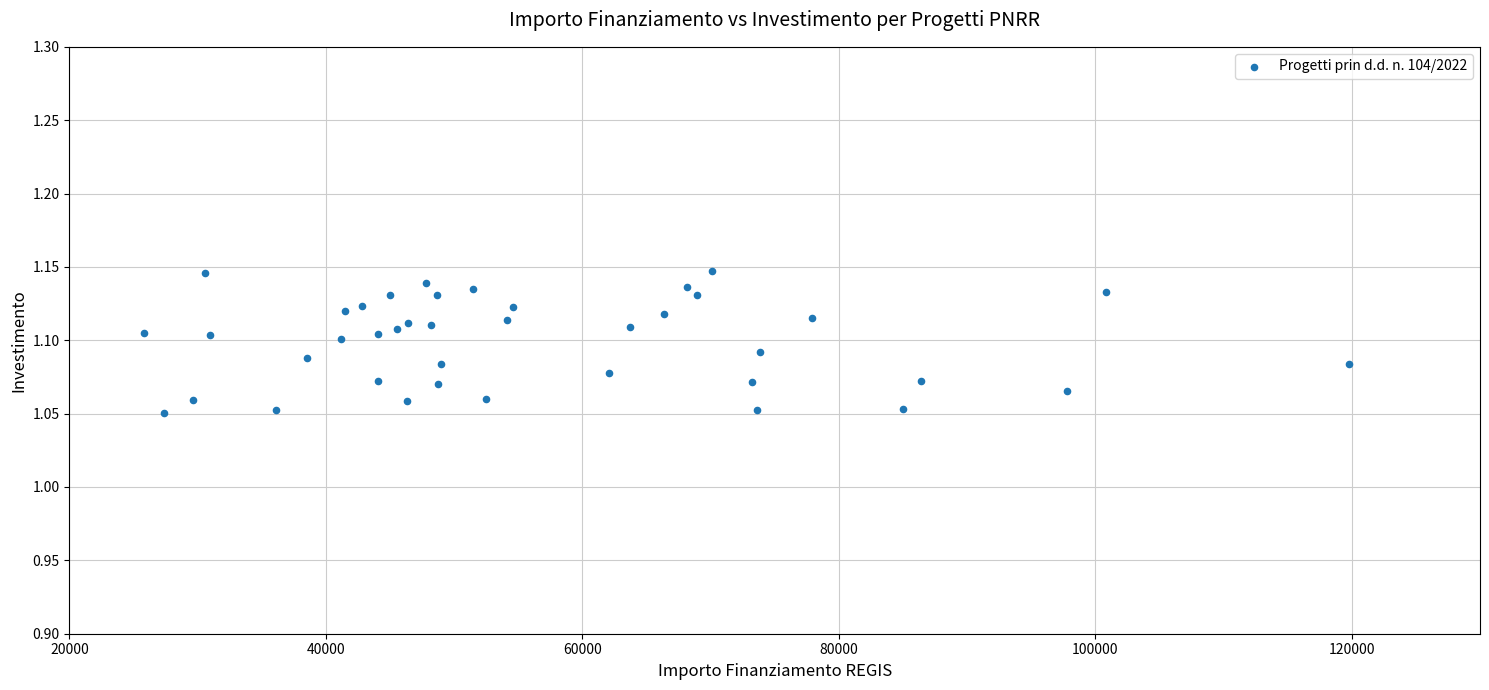

What is the range of X values (max minus min)?

93941.0